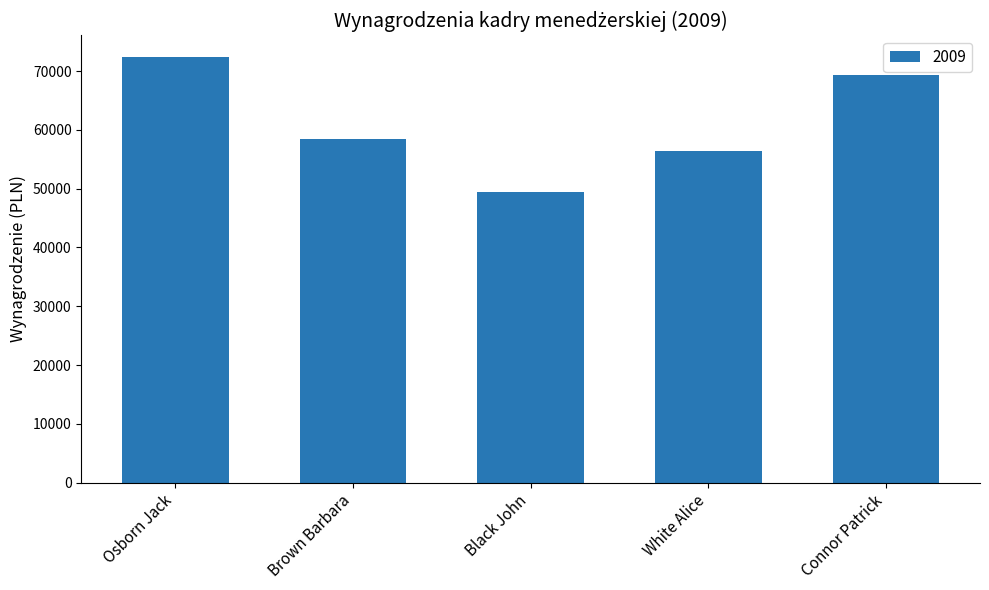

Does the chart contain any negative values?

No